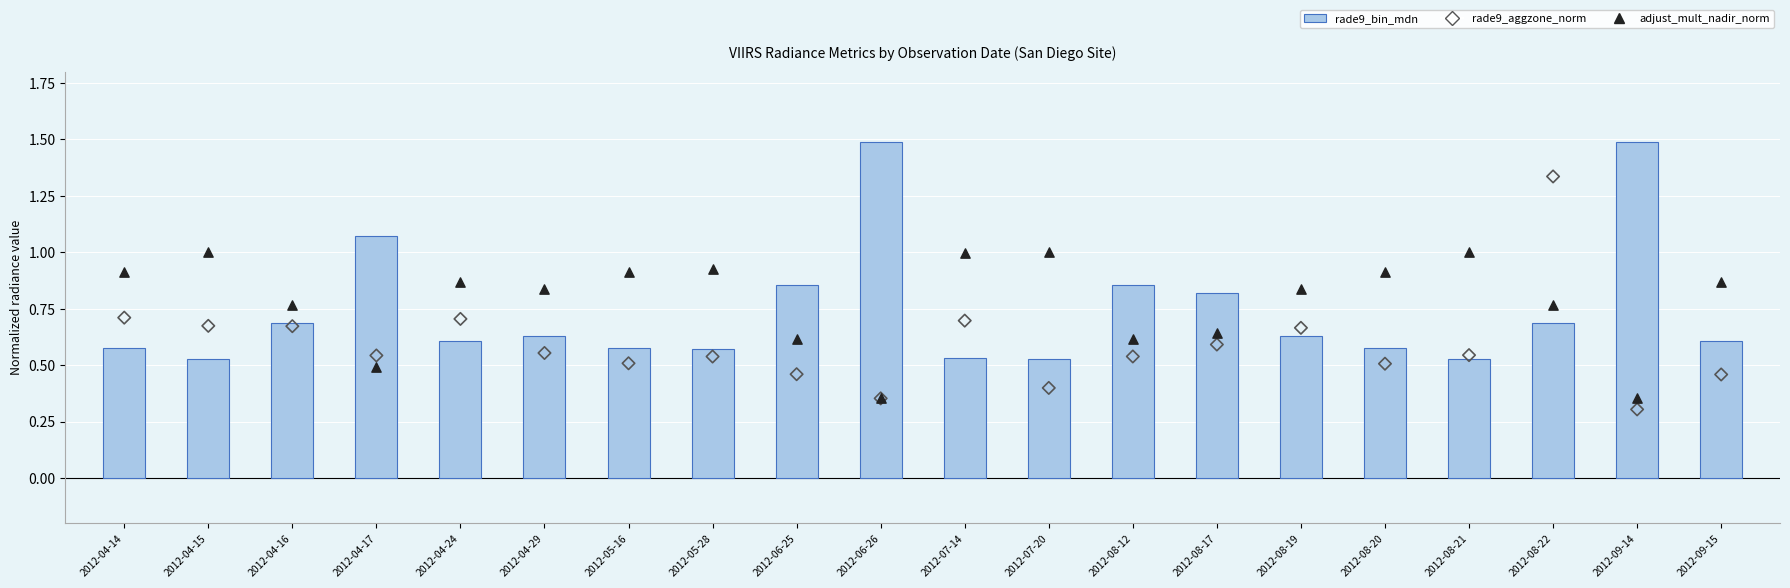

At which category is the sum across all series the highest?

2012-08-22